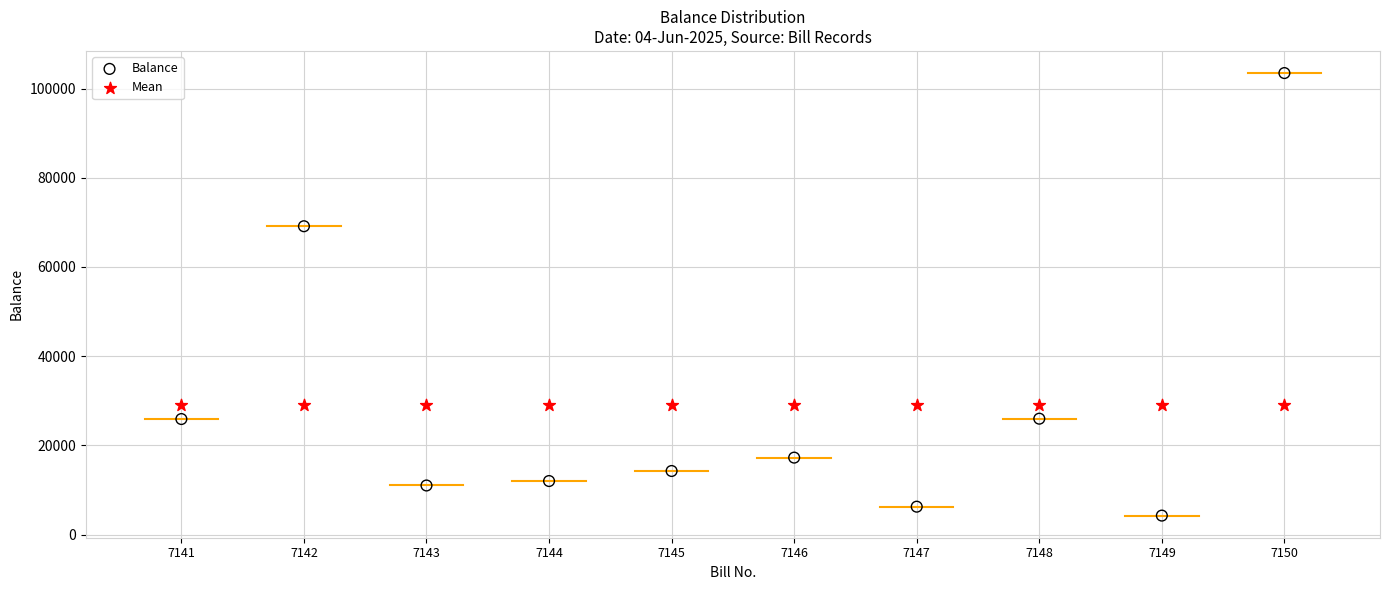

Across all series, what Y value is closest to 53862?

69130.0